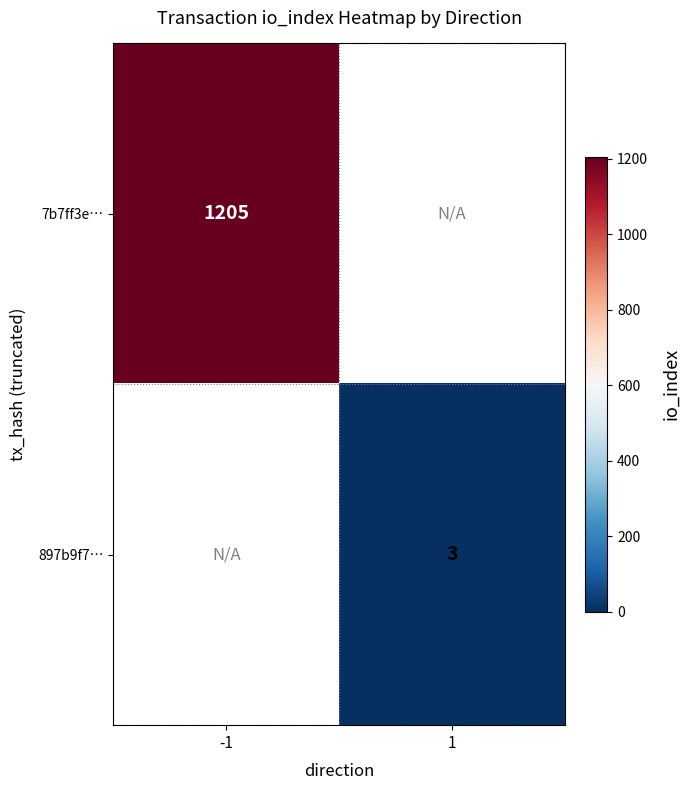

At how many categories does at least one series exceed 885?

1